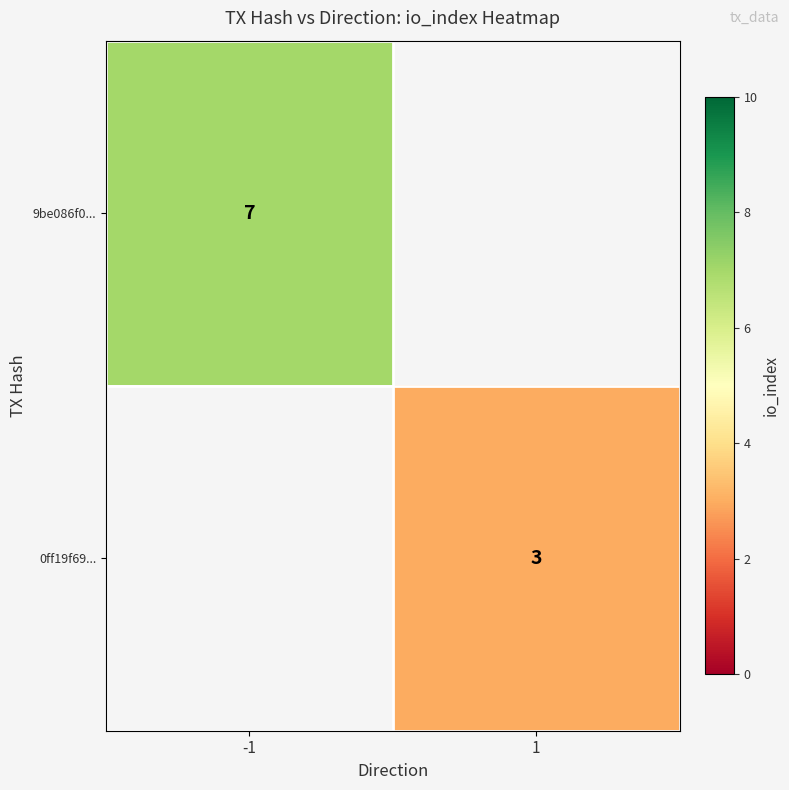

How many distinct data groups are displayed?

2